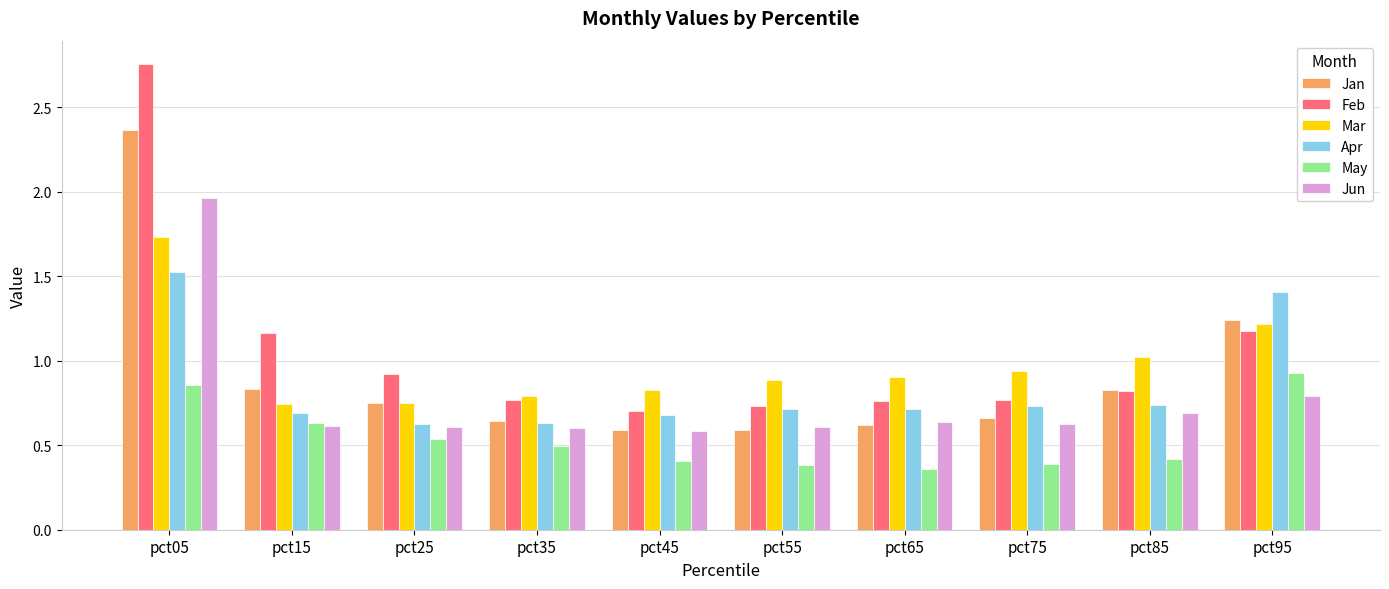

How many bars are there in total?

60